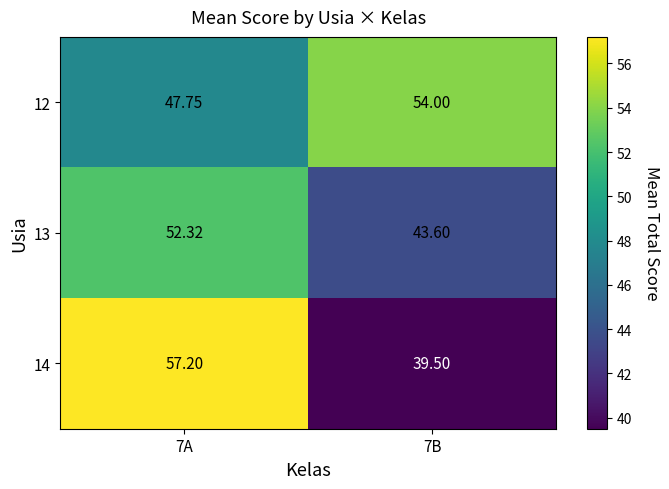

Is the value of 14 at 7A greater than the value of 12 at 7A?

Yes